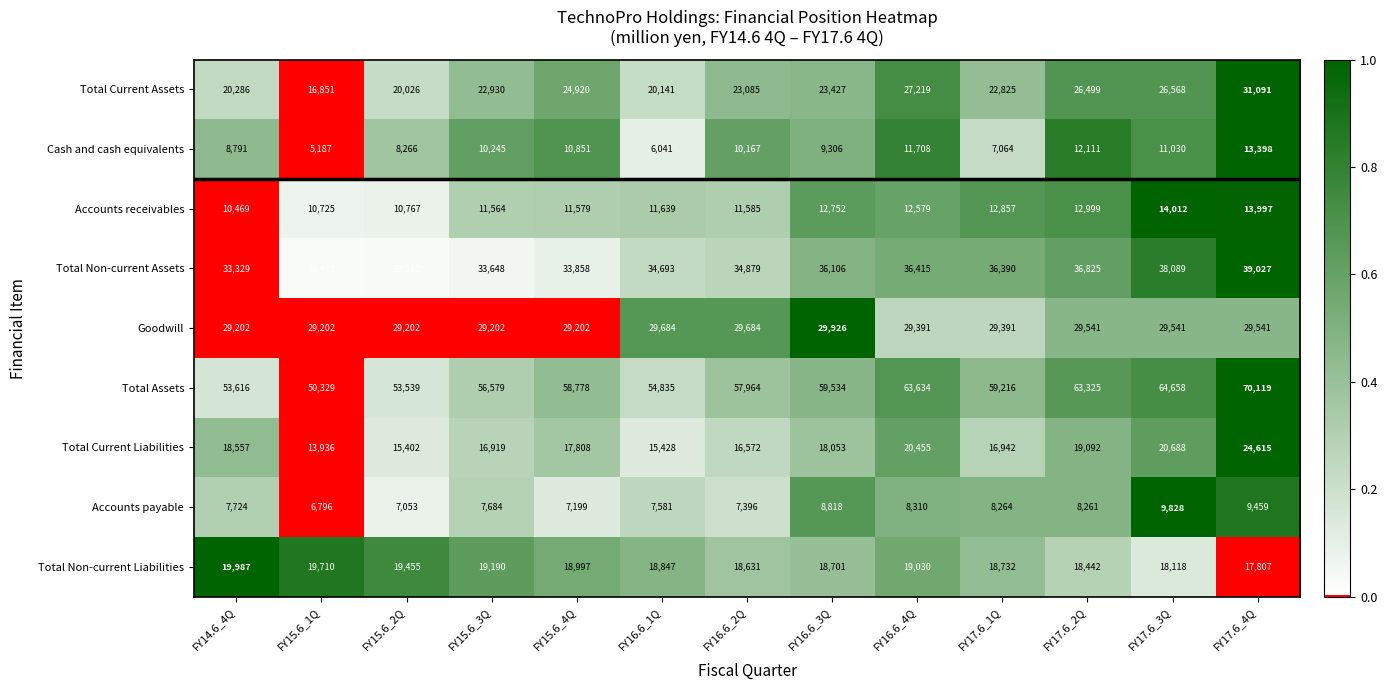

At which category is the sum across all series the highest?

FY17.6_4Q